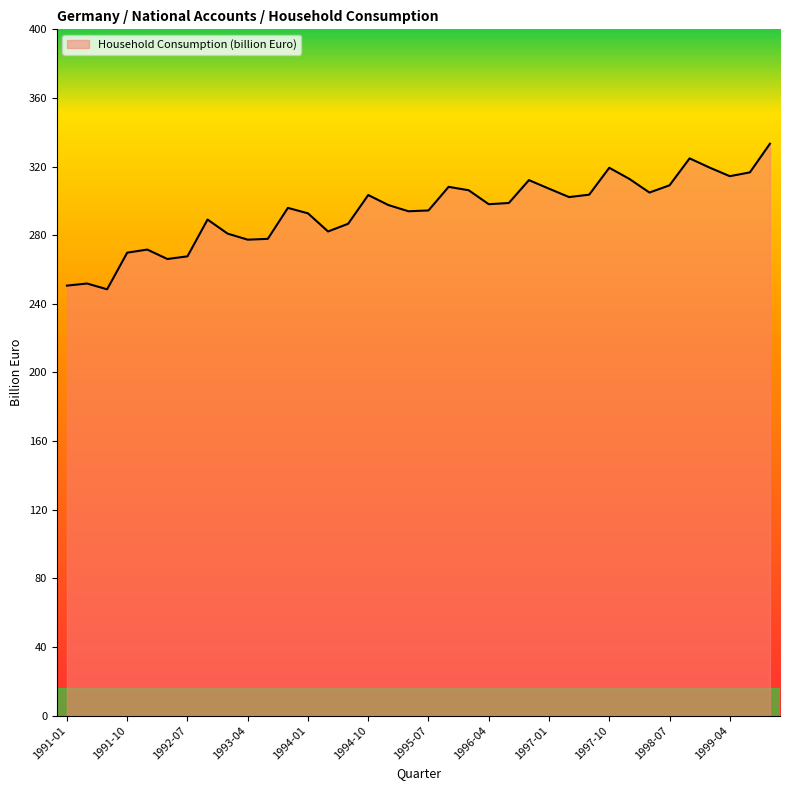

What is the smallest value displayed?

248.4